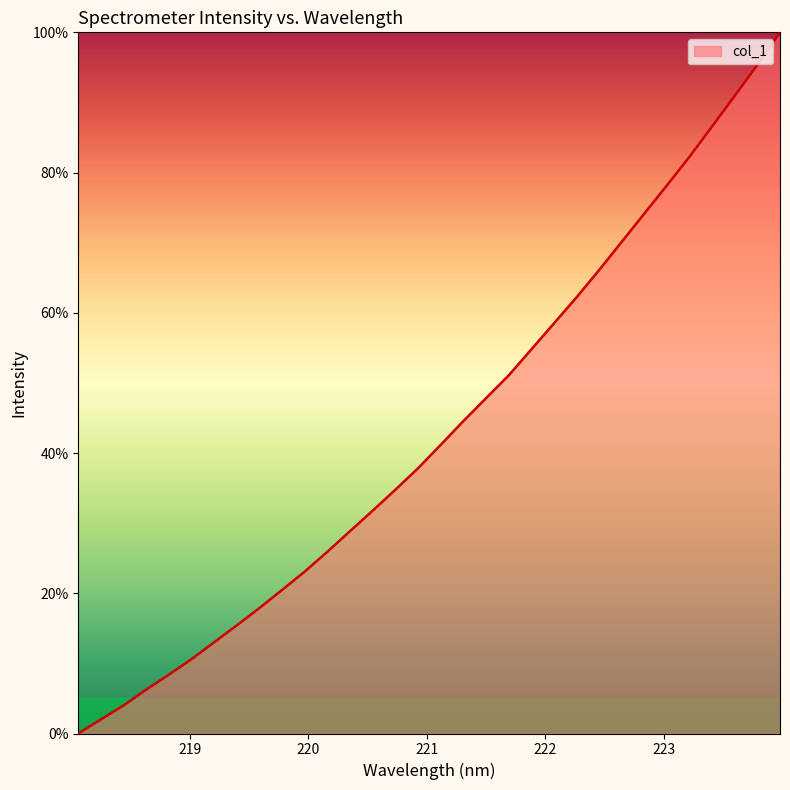

What is the sum of all values?

1384.2